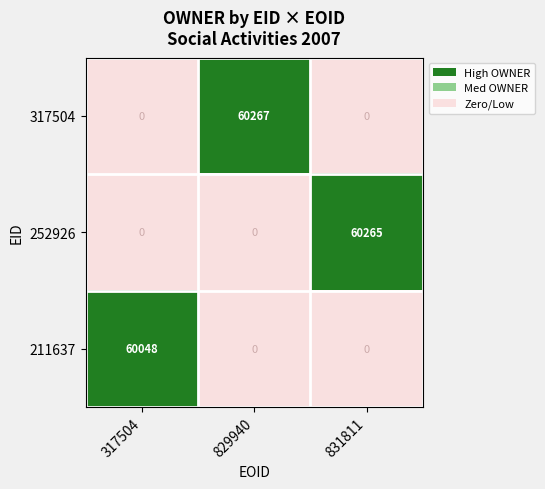

Which series has the largest total across all categories?

317504